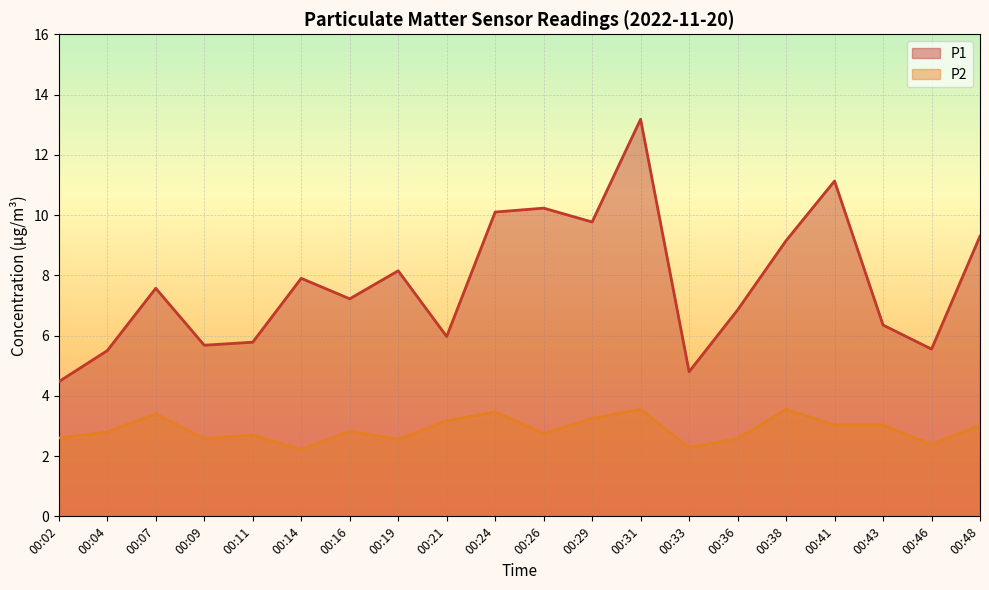

What is the sum of the P1 values at 00:26 and 00:43?

16.6